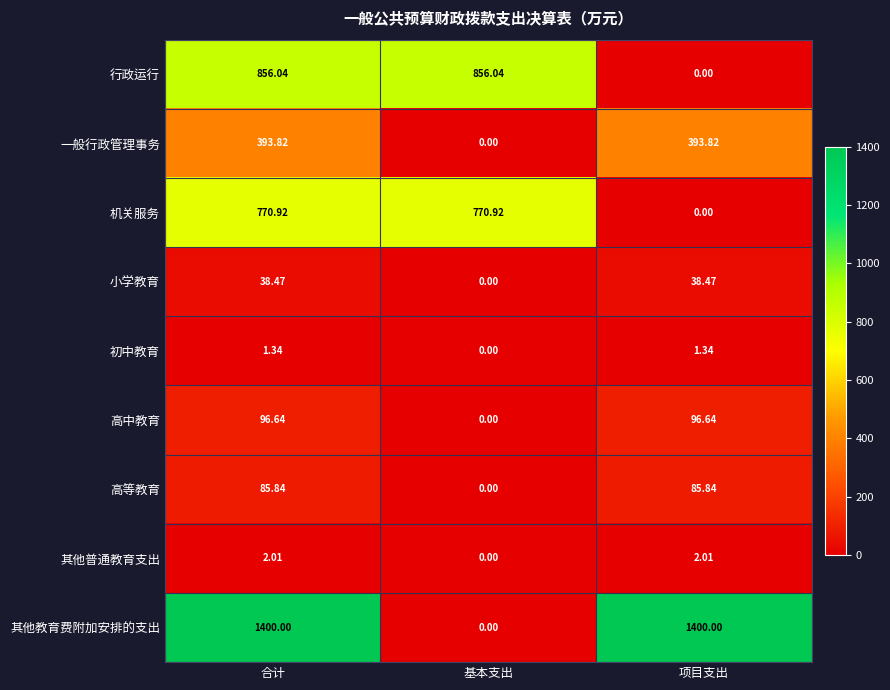

Which series has the widest spread of values?

其他教育费附加安排的支出